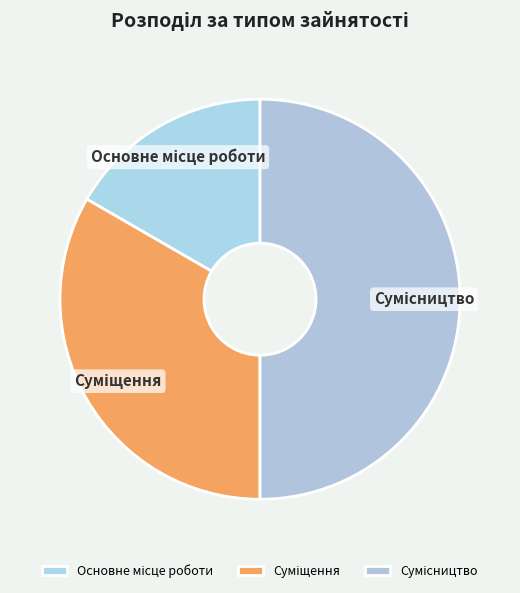

Rank the categories by value from lowest to highest.

Основне місце роботи, Суміщення, Сумісництво